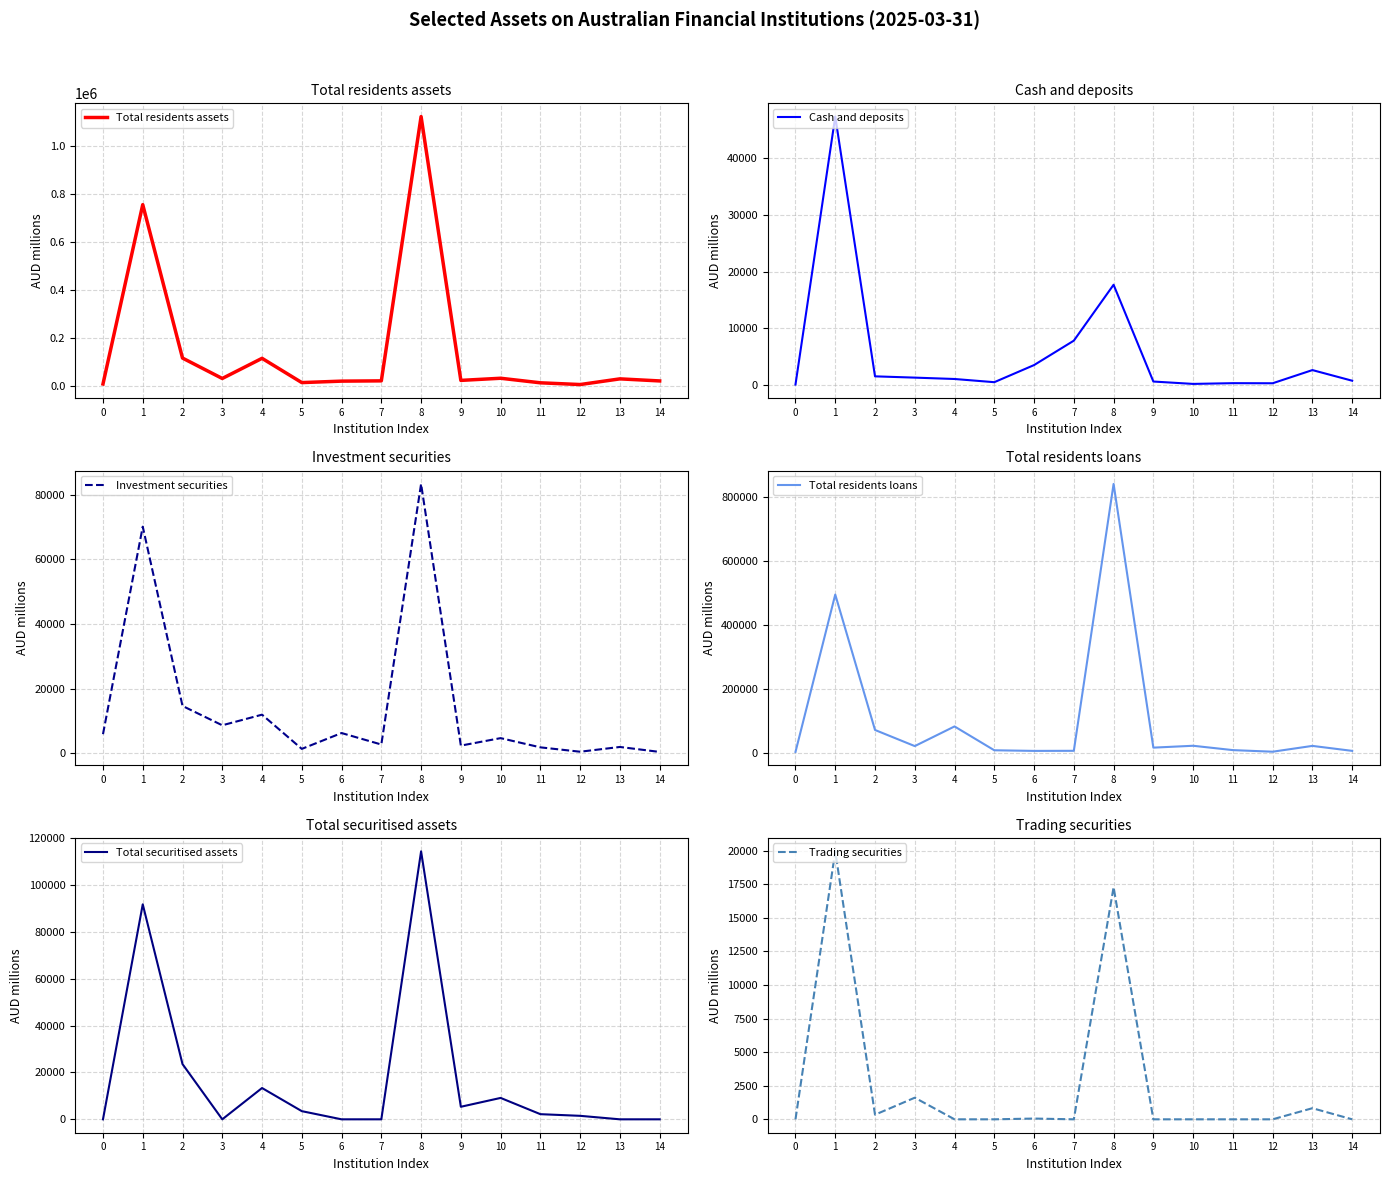

True or false: Total securitised assets and Total residents assets cross at least once.

False